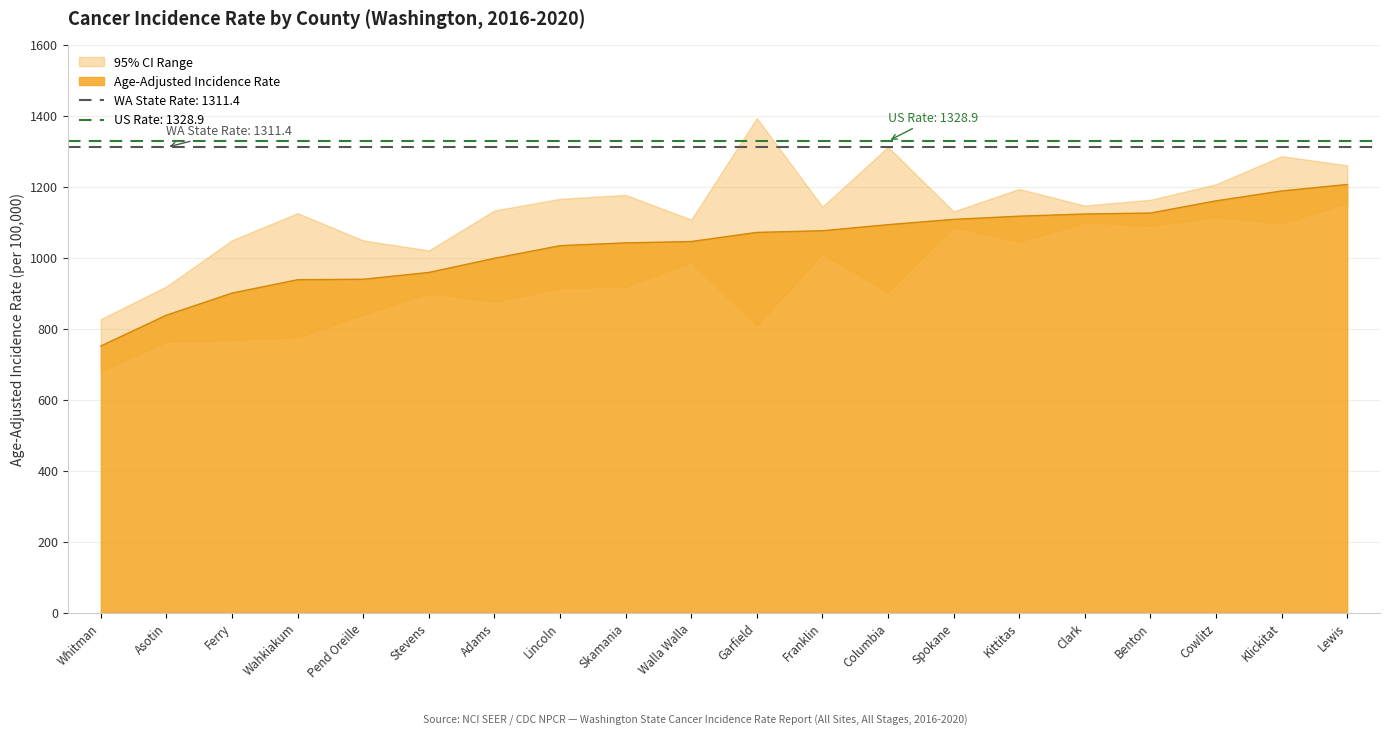

Which label corresponds to the largest value in the chart?

Lewis